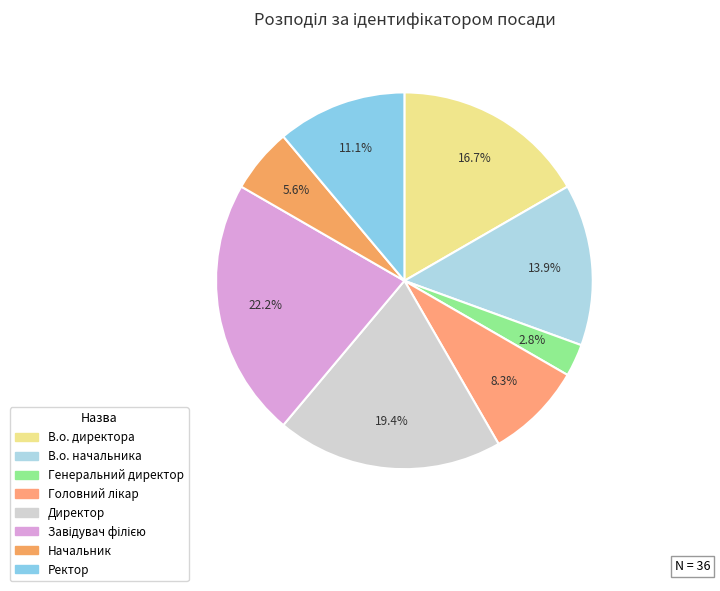

How many slices are in this pie chart?

8